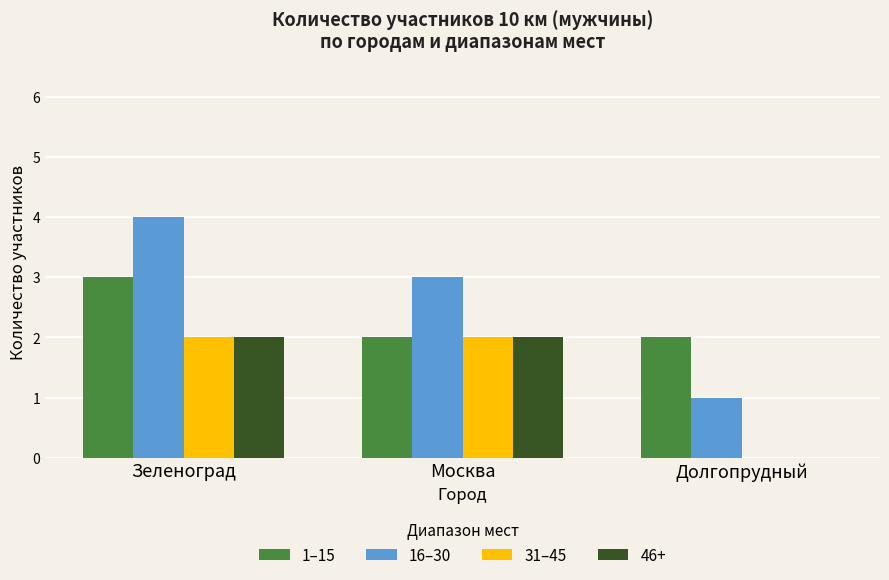

What is the sum of all 16–30 values?

8